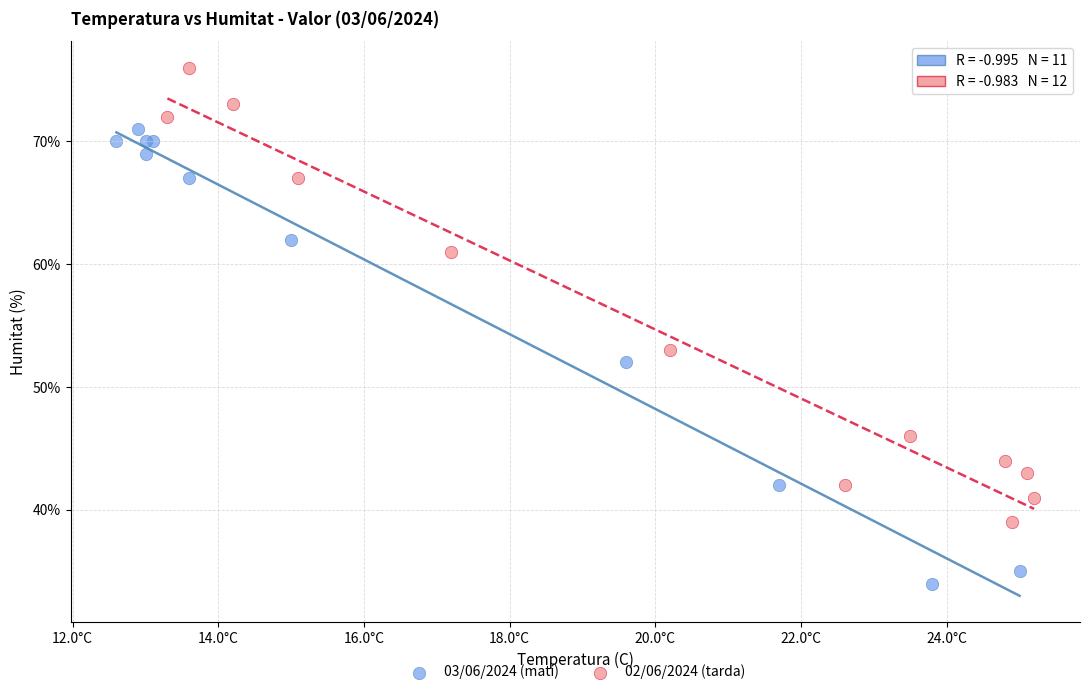

Which series reaches the minimum Y coordinate?

03/06/2024 (matí)